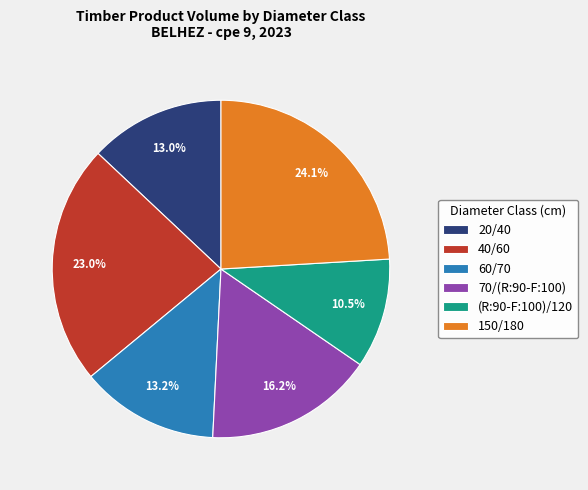

What percentage is the 20/40 slice, to the nearest percent?

13%